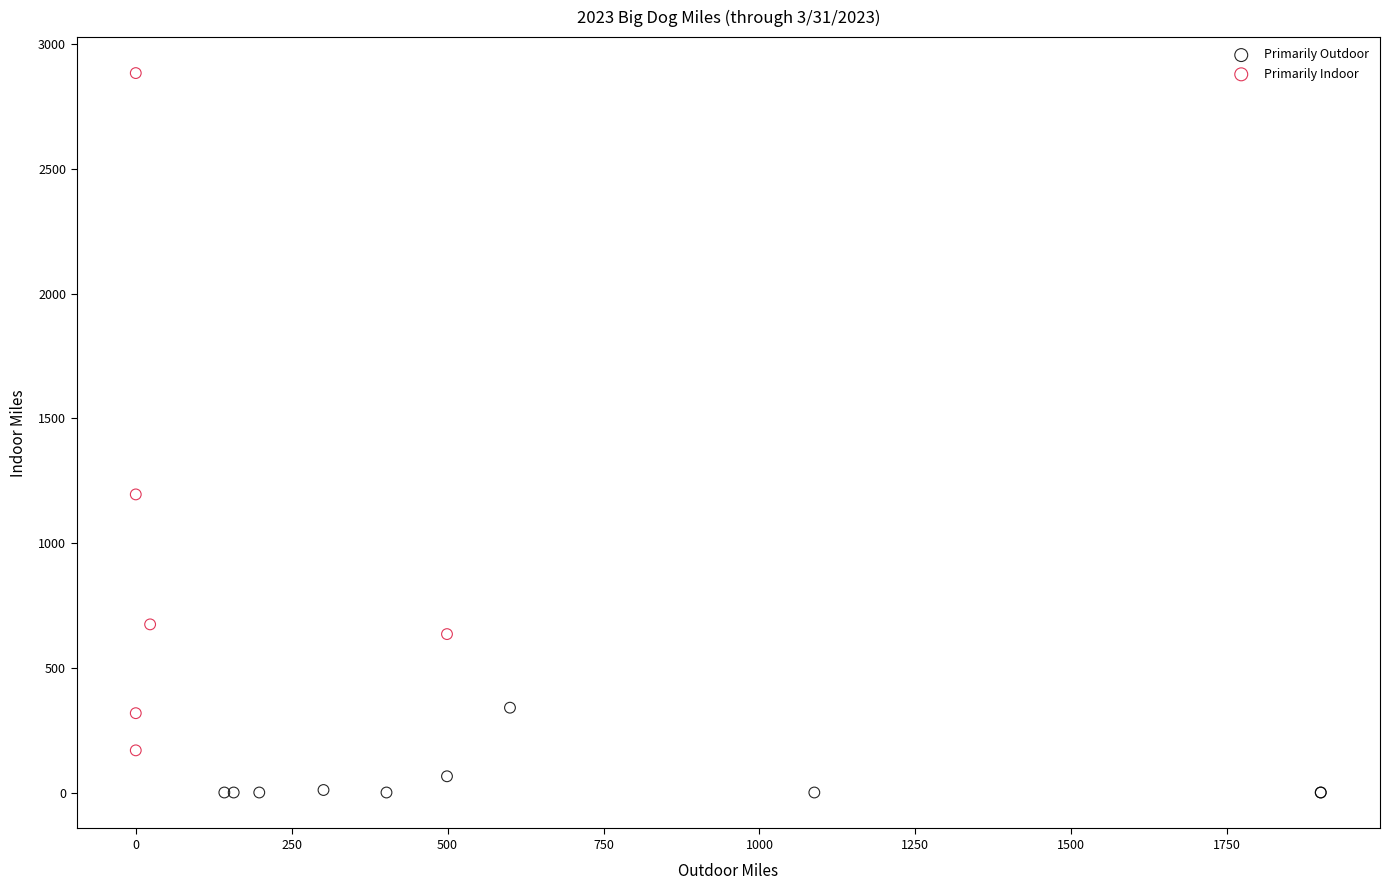

Which series has the widest spread of Y values?

Primarily Indoor